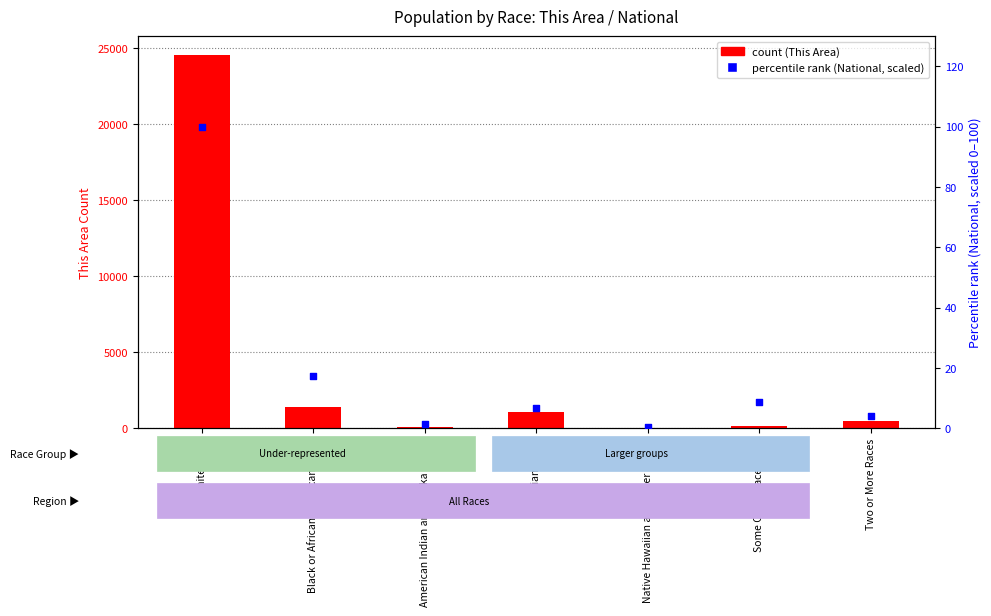

Which series reaches the maximum Y coordinate?

count (This Area)